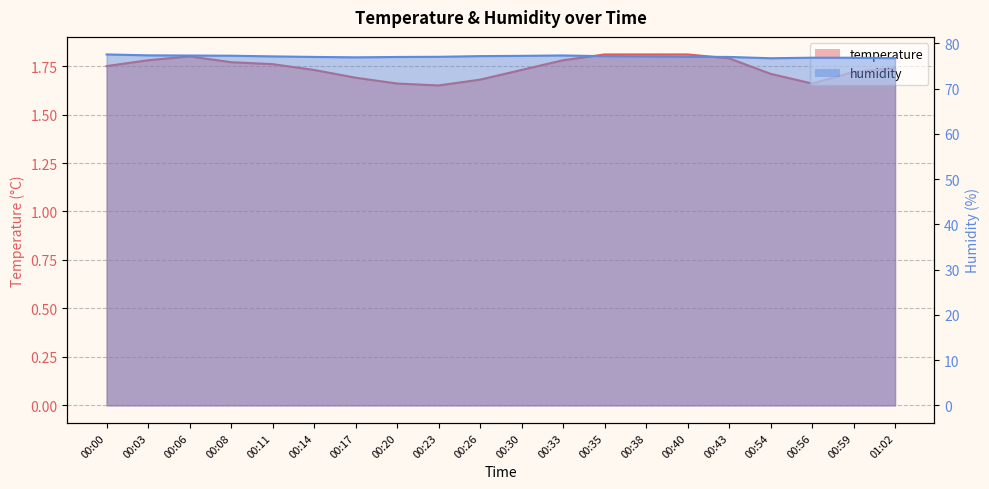

What is the total value across all series at 00:23?

78.7